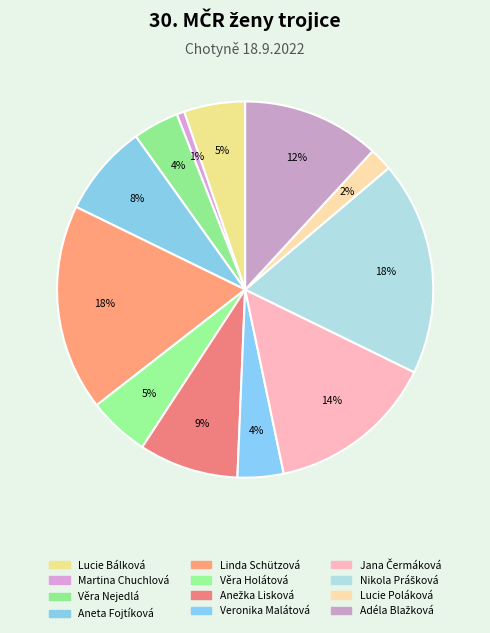

Count the number of slices in the pie.

12